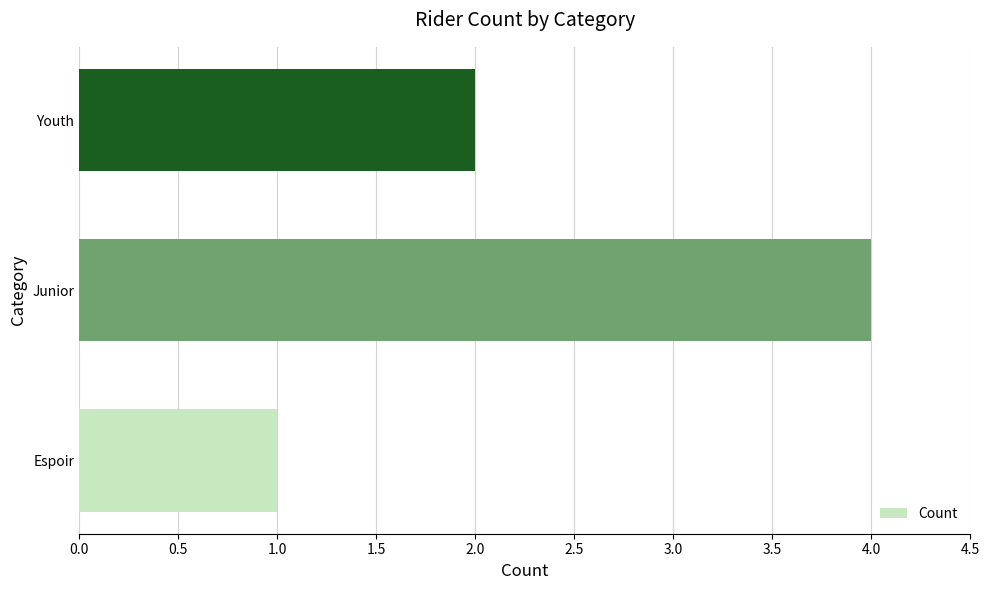

What is the smallest value displayed?

1